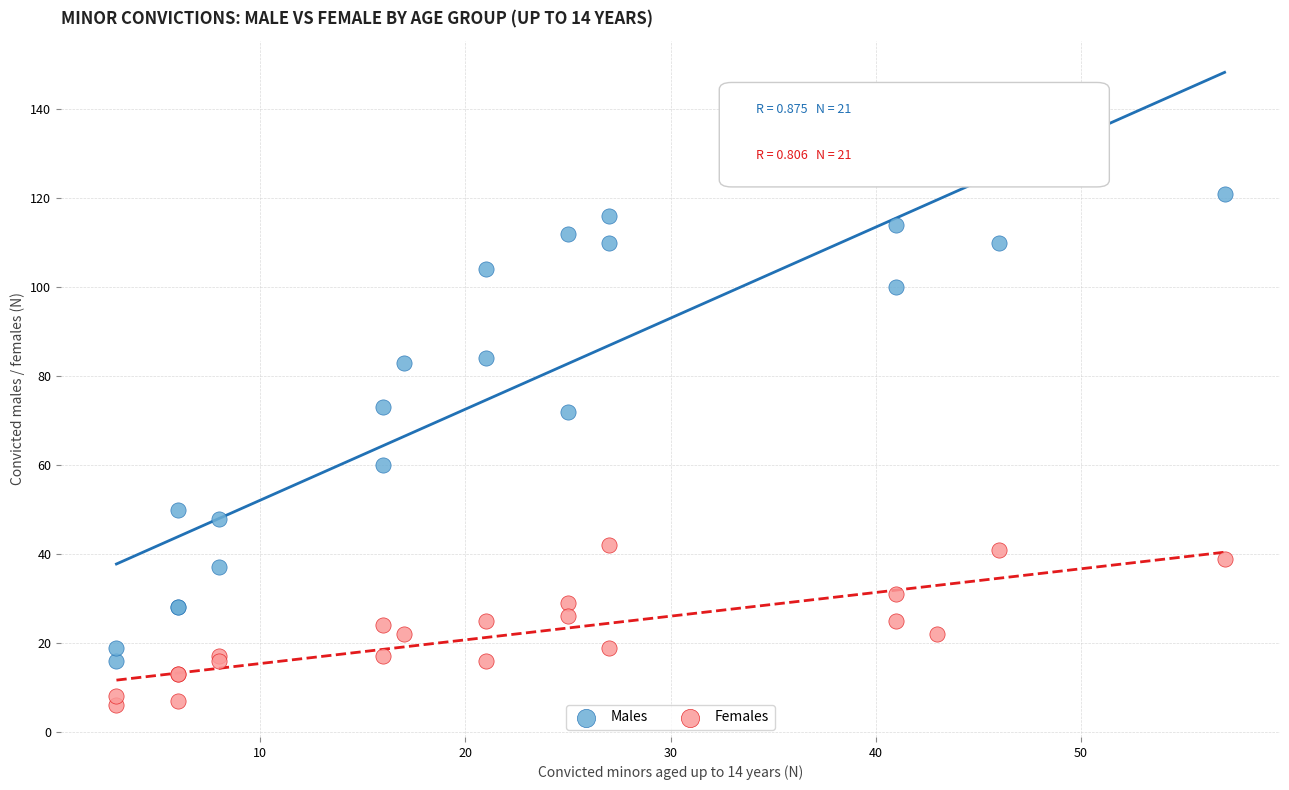

Which series has the widest spread of Y values?

Males